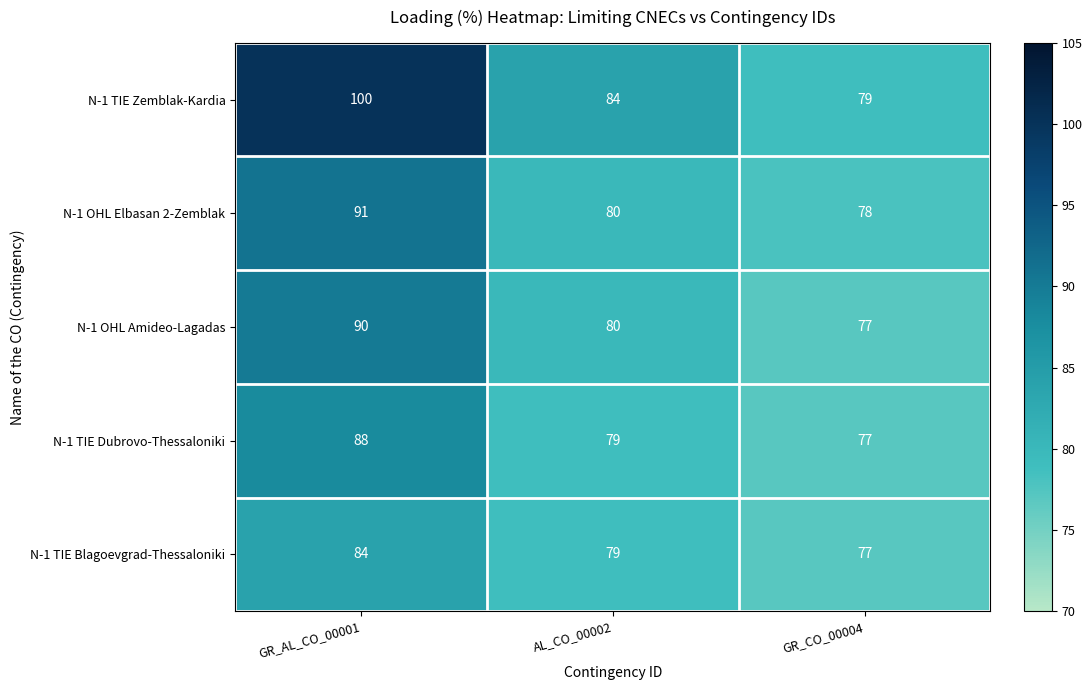

What is the difference between the maximum and minimum values in the N-1 OHL Amideo-Lagadas series?

13